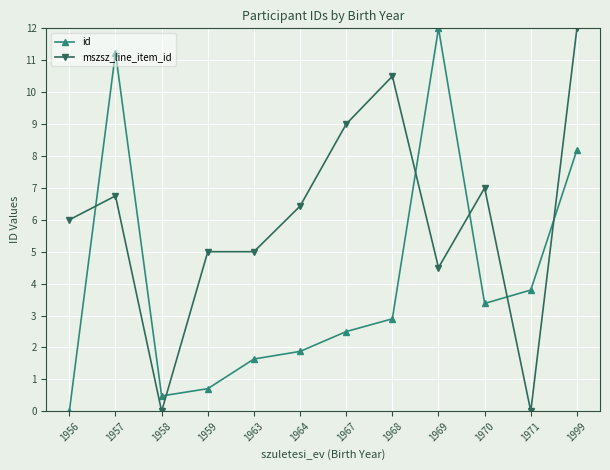

What is the total value across all series at 1967?

11.5